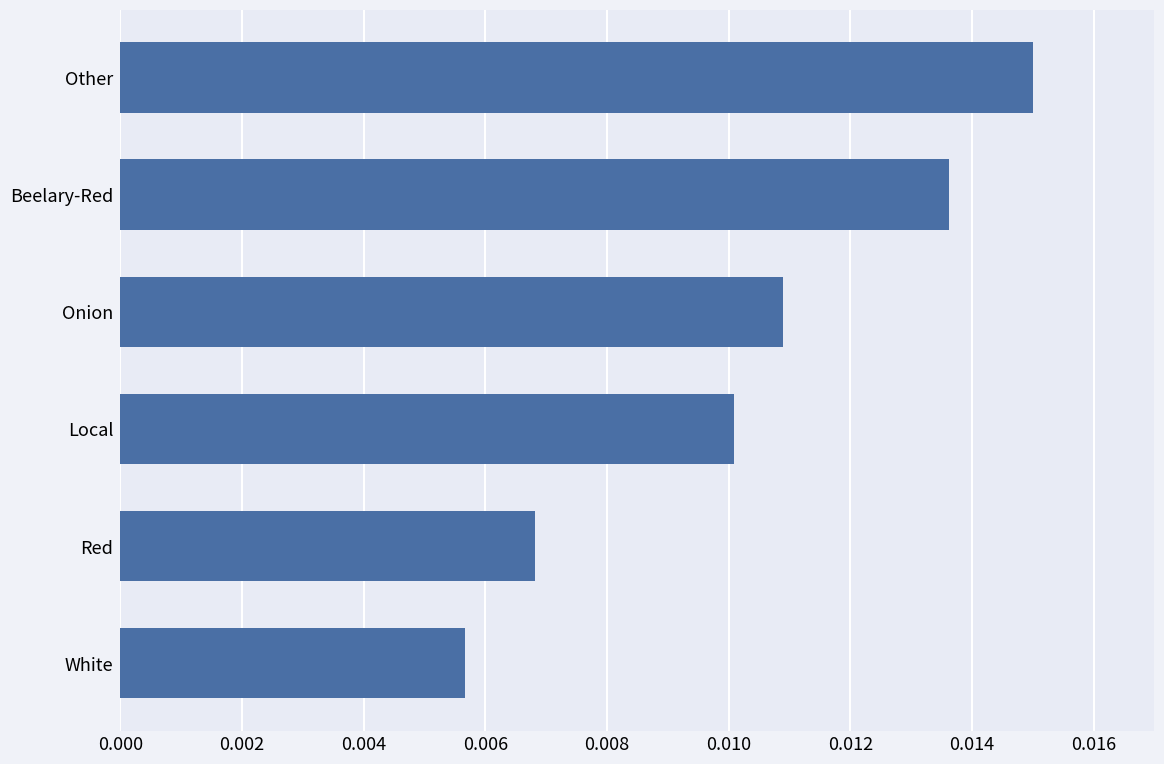

Which label corresponds to the smallest value in the chart?

White